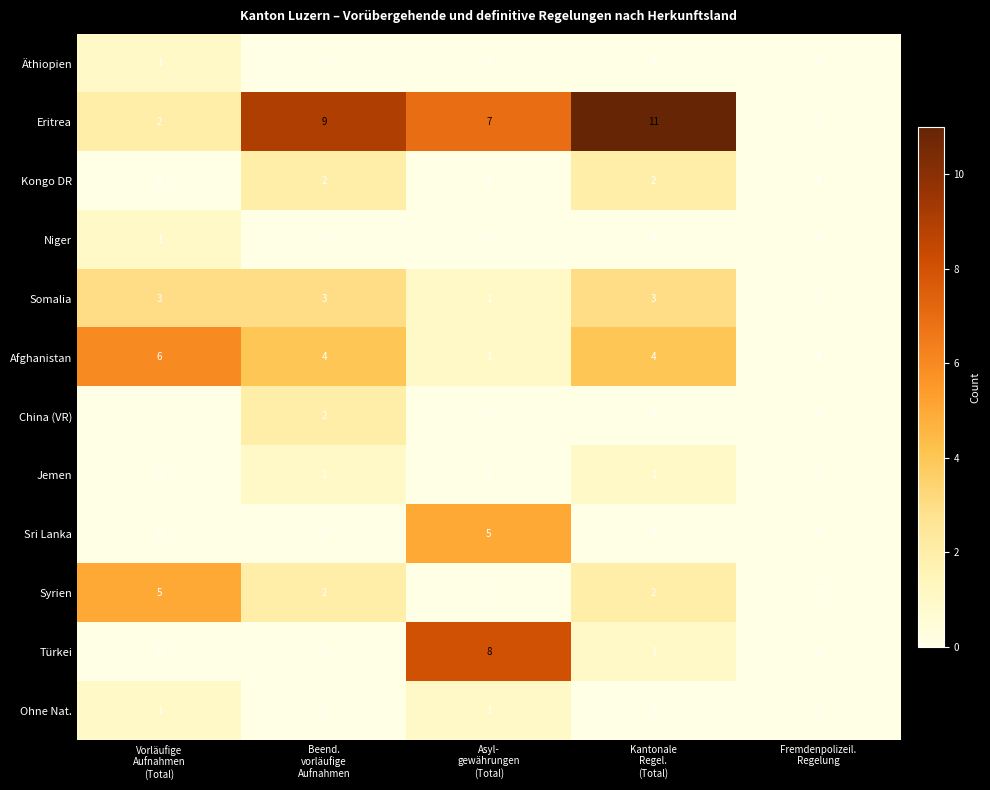

What is the sum of all Somalia values?

10